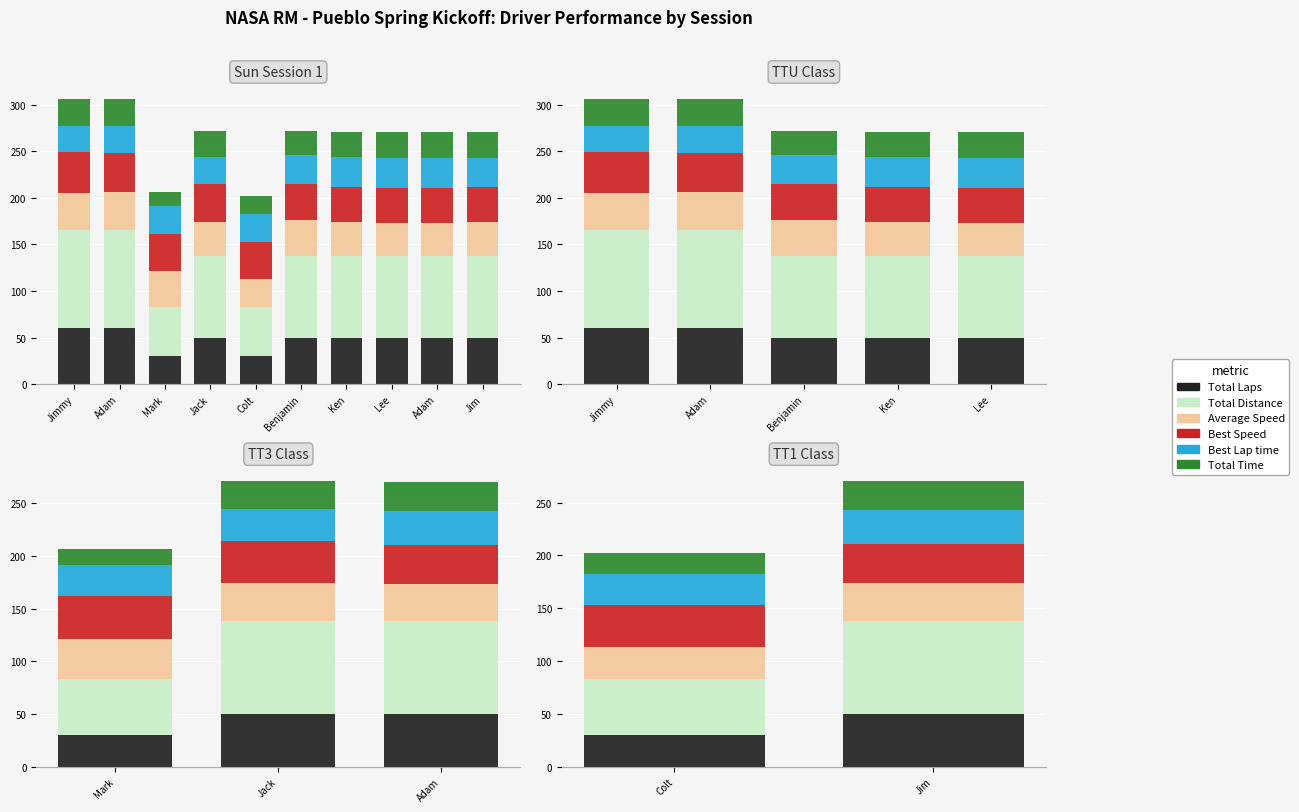

What position from the right is Jim?

1